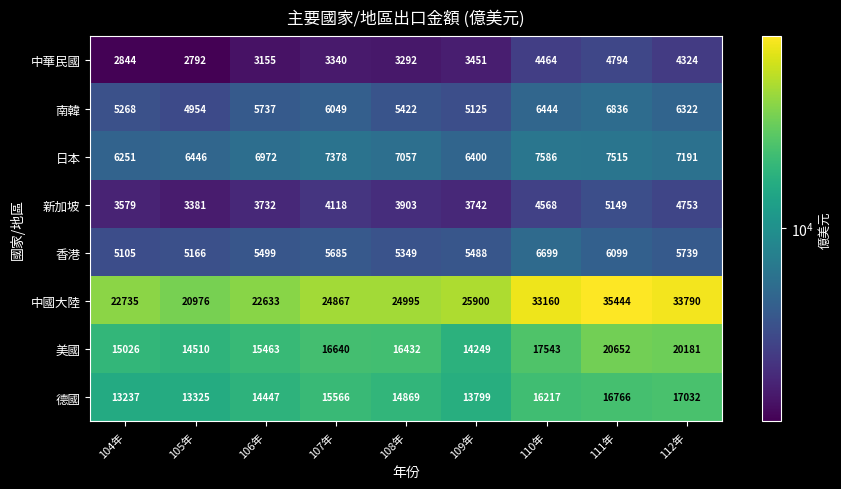

What is the average value of the 中華民國 series?

3606